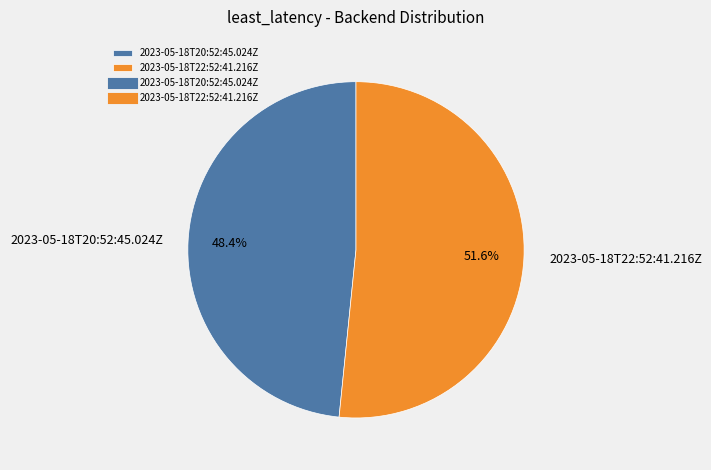

To the nearest percent, what percentage of the pie is 2023-05-18T22:52:41.216Z?

52%